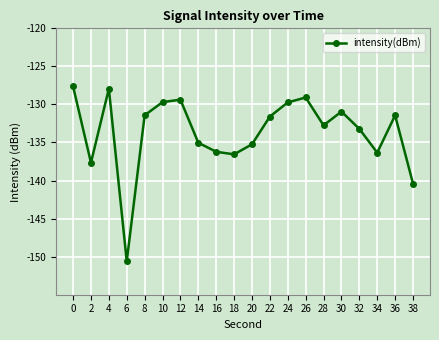

What is the maximum value shown in the chart?

-127.6